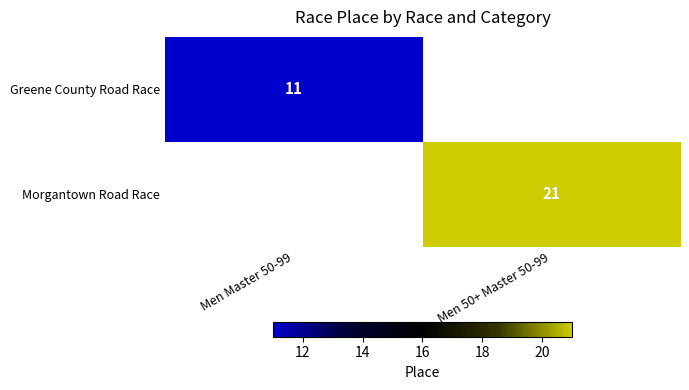

Count the number of categories in the chart.

2